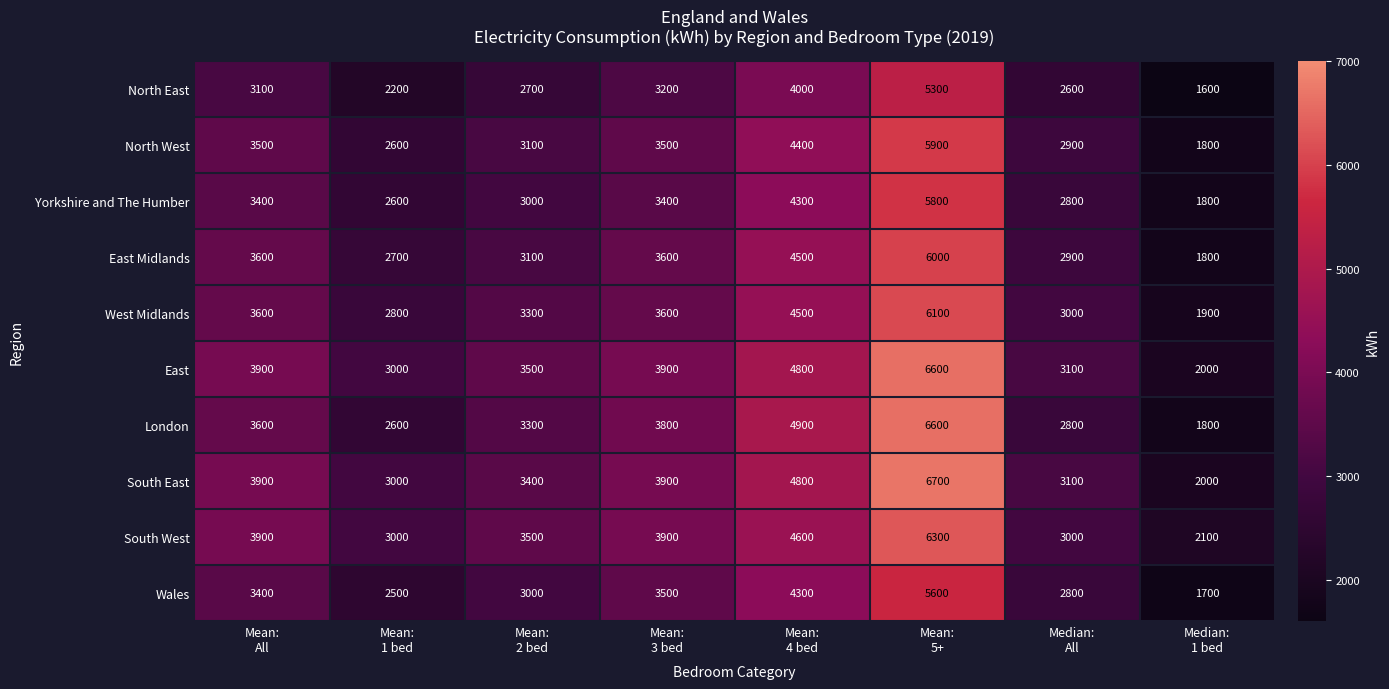

What is the sum of all South West values?

30300